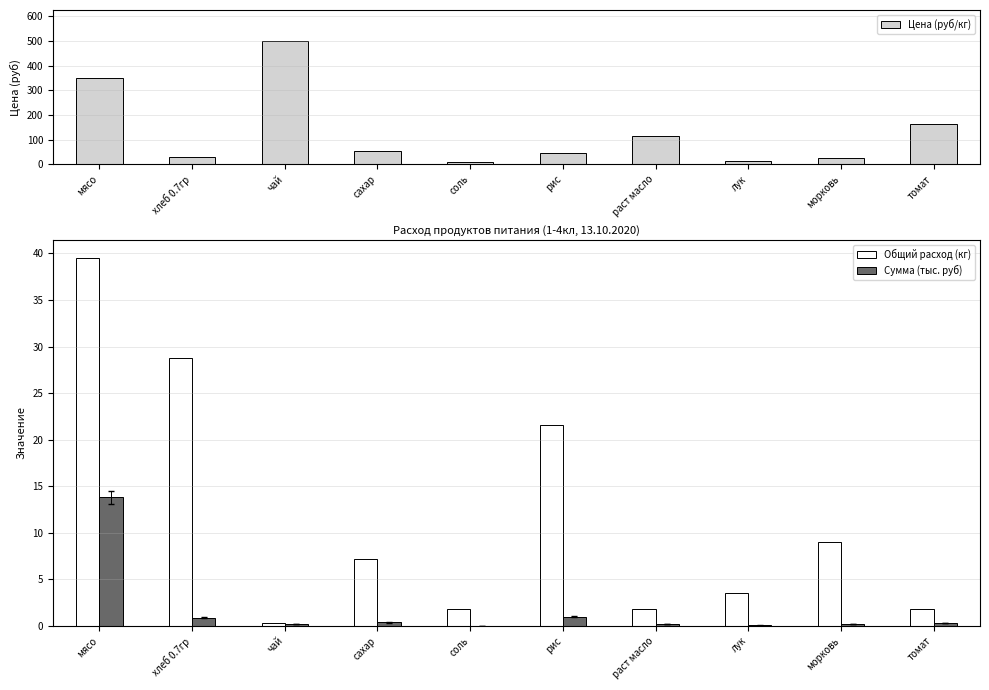

Reading right to left, transcribe all the data shown in this chart.

Цена (руб/кг): 164.3	25.0	15.0	115.0	47.0	12.0	55.0	500.0	31.4	350.0
Общий расход (кг): 1.8	9.0	3.6	1.8	21.5	1.8	7.2	0.4	28.7	39.5
Сумма (тыс. руб): 0.3	0.2	0.1	0.2	1.0	0.0	0.4	0.2	0.9	13.8